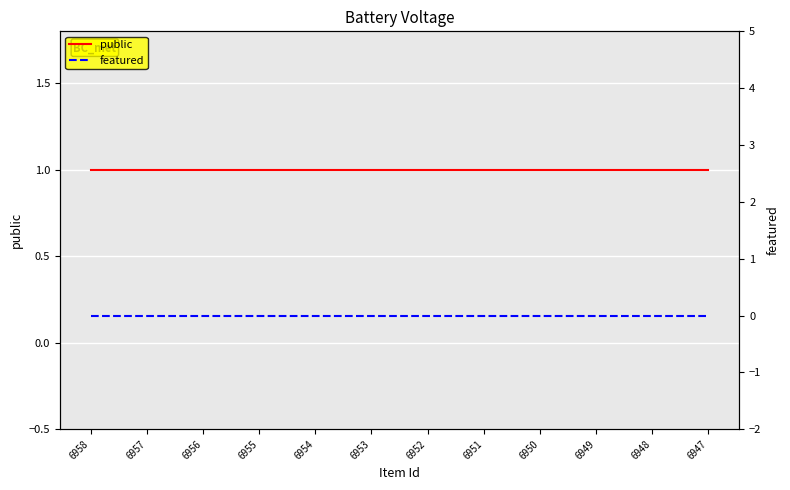

What is the value of the public point at the 1st from the left?

1